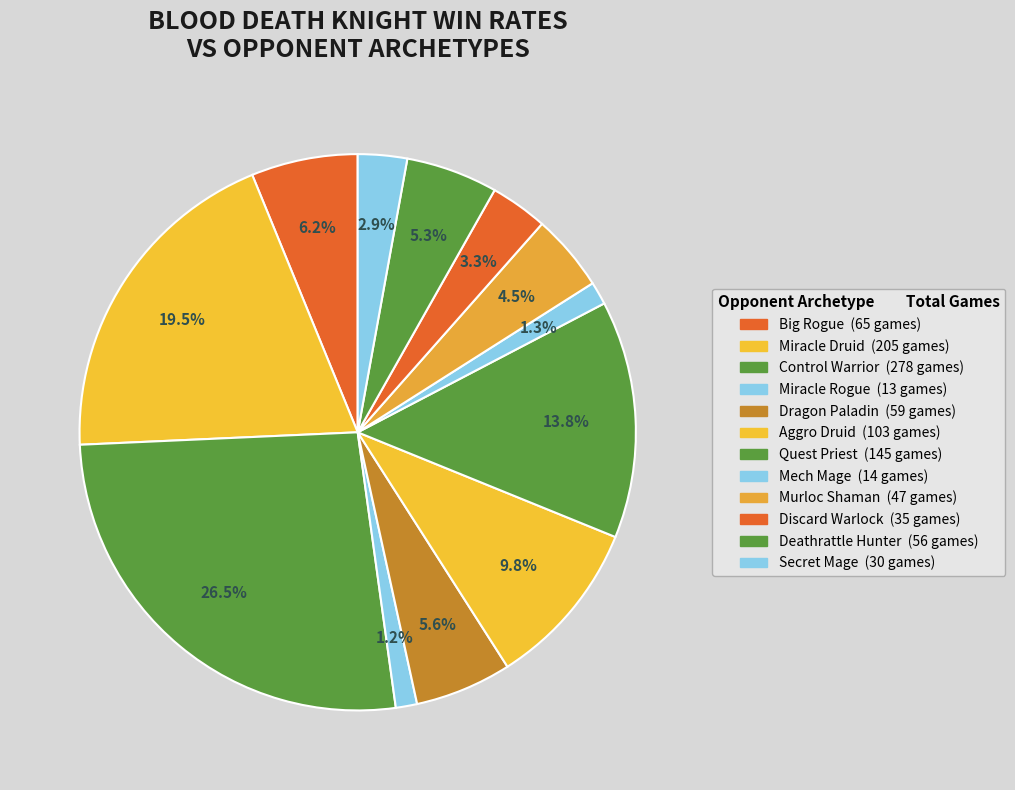

To the nearest percent, what percentage of the pie is Miracle Rogue?

1%